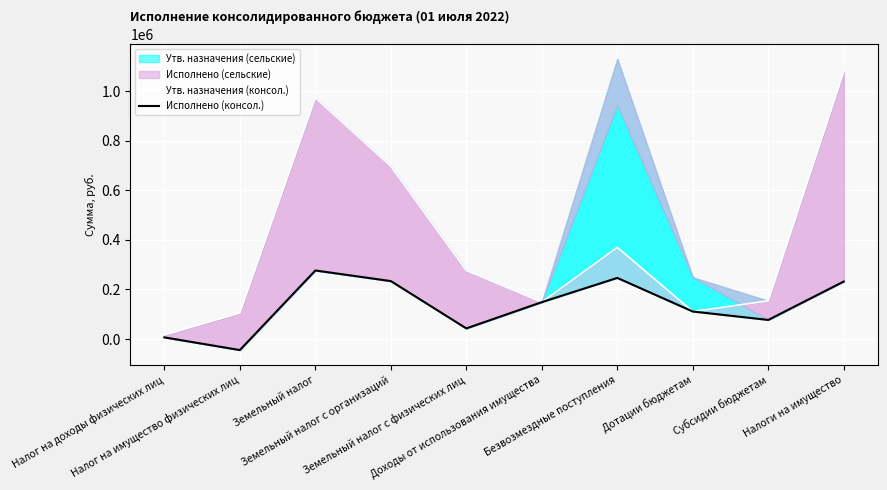

At which label does Утв. назначения (консол.) reach its peak?

Налоги на имущество